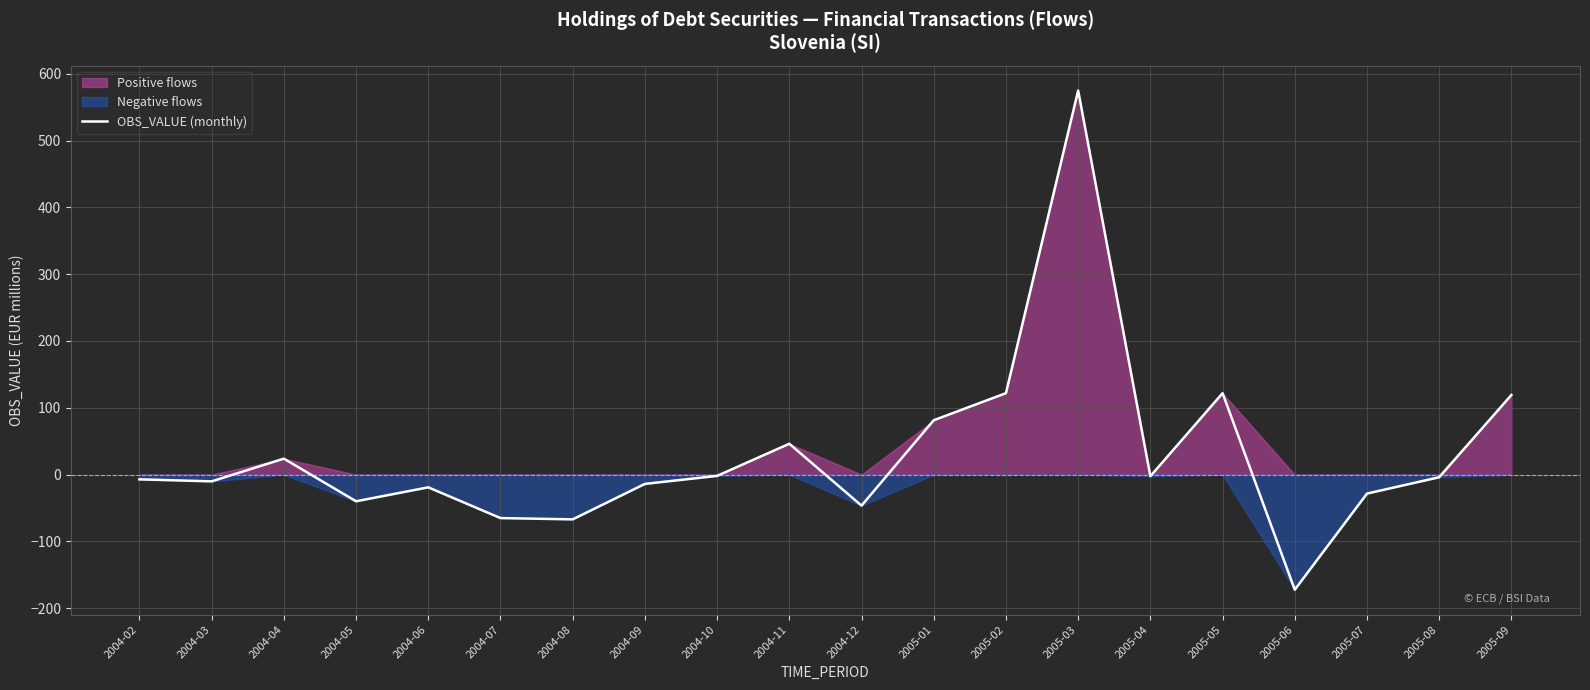

Reading left to right, extract all data points from this chart.

2004-02=-7.1	2004-03=-10.1	2004-04=23.9	2004-05=-39.9	2004-06=-19.0	2004-07=-65.0	2004-08=-67.0	2004-09=-13.9	2004-10=-1.9	2004-11=46.2	2004-12=-46.4	2005-01=81.4	2005-02=121.9	2005-03=574.8	2005-04=-2.4	2005-05=121.9	2005-06=-172.3	2005-07=-28.4	2005-08=-3.9	2005-09=119.2